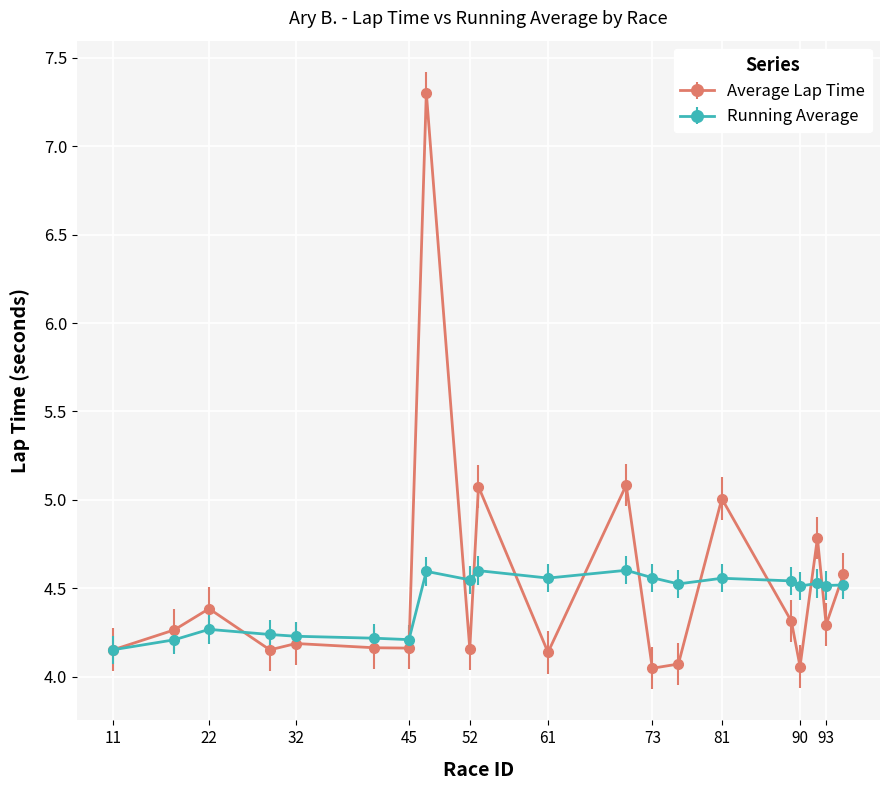

True or false: Running Average and Average Lap Time intersect in this chart.

True